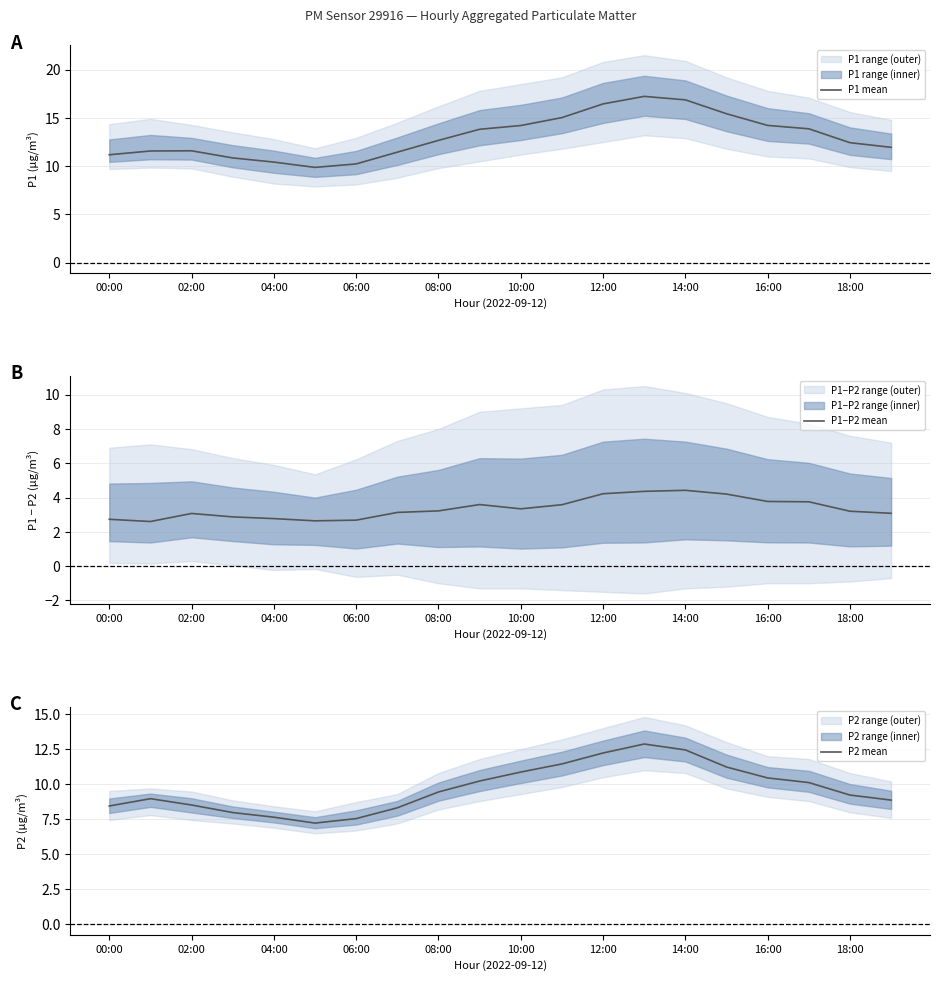

The P1 mean series shows 18.3 at 08:00. True or false?

False